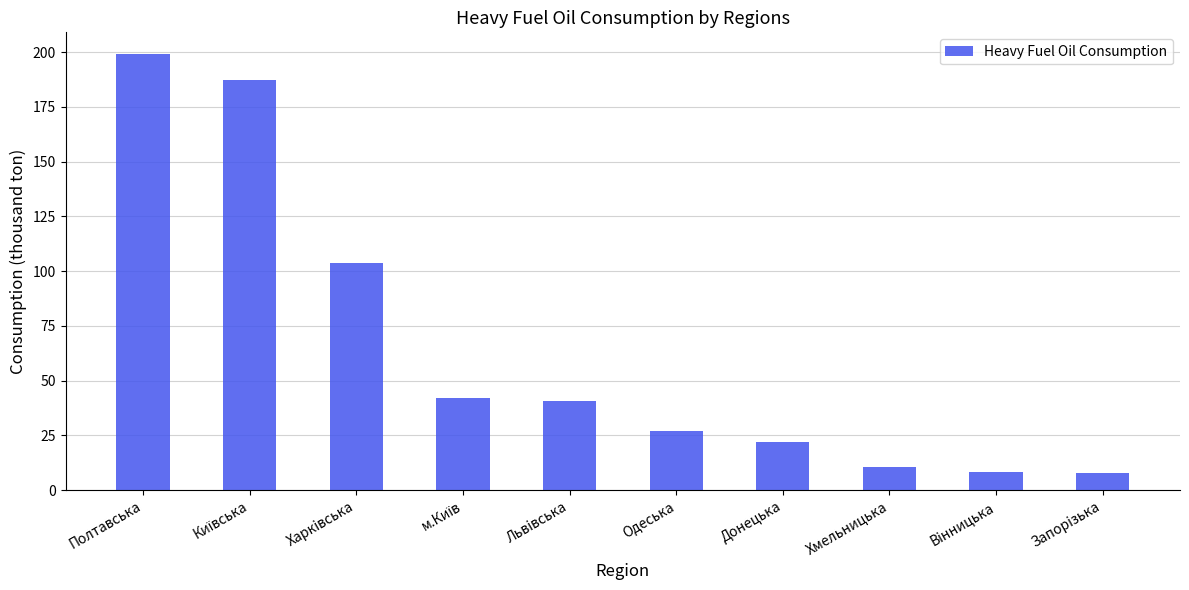

Reading left to right, transcribe all the data shown in this chart.

199.0	187.2	103.8	41.9	40.8	27.2	21.8	10.4	8.1	8.1